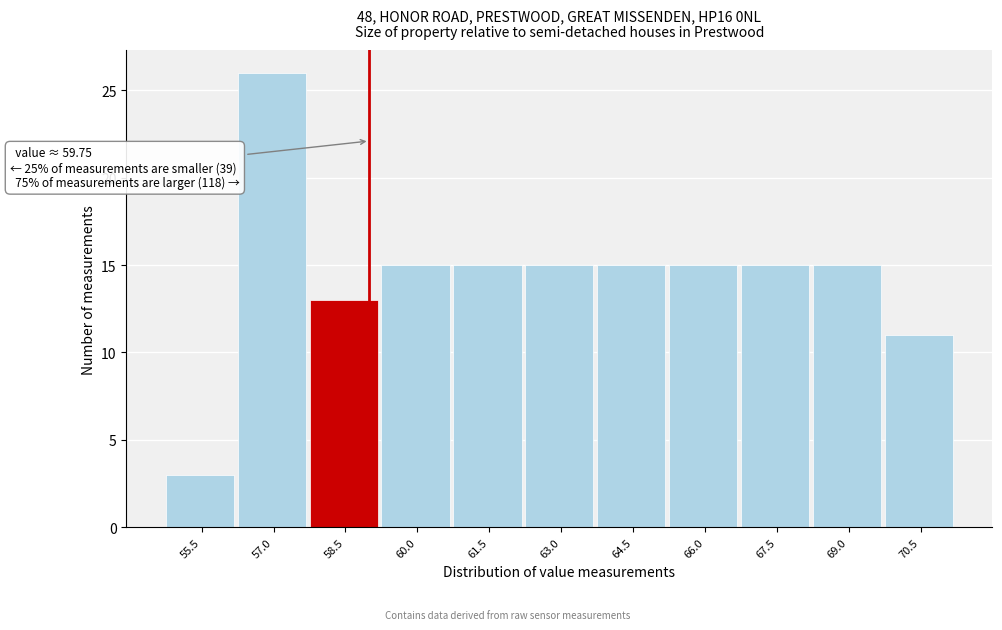

Reading right to left, list all the values displayed in this chart.

70.5=11	69.0=15	67.5=15	66.0=15	64.5=15	63.0=15	61.5=15	60.0=15	58.5=13	57.0=26	55.5=3